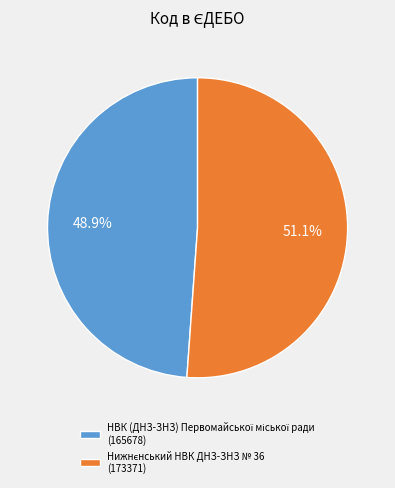

Does any single category account for the majority?

Yes